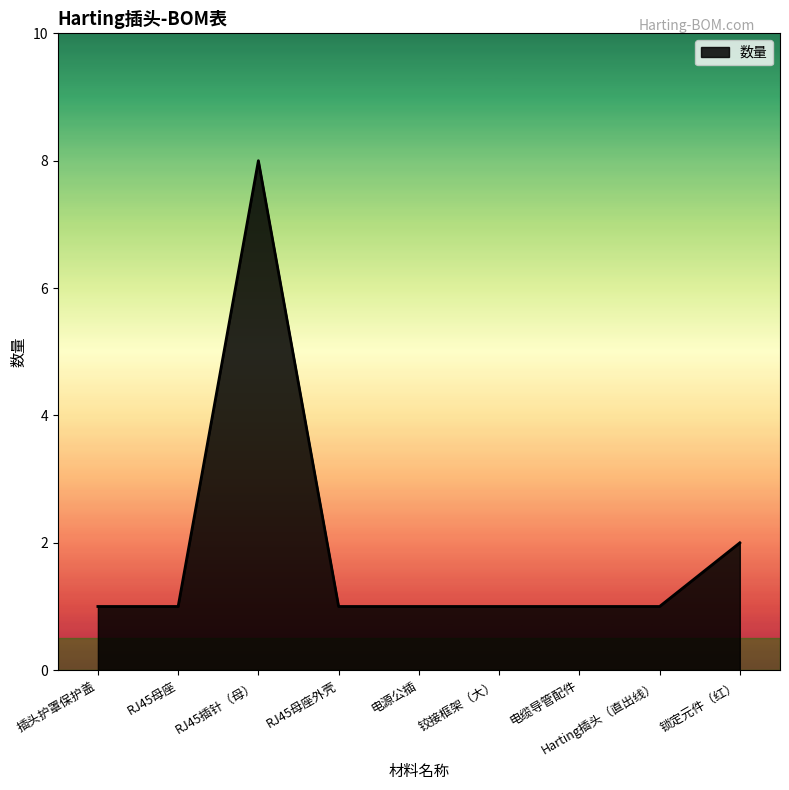

The value at Harting插头（直出线） is 1. True or false?

True